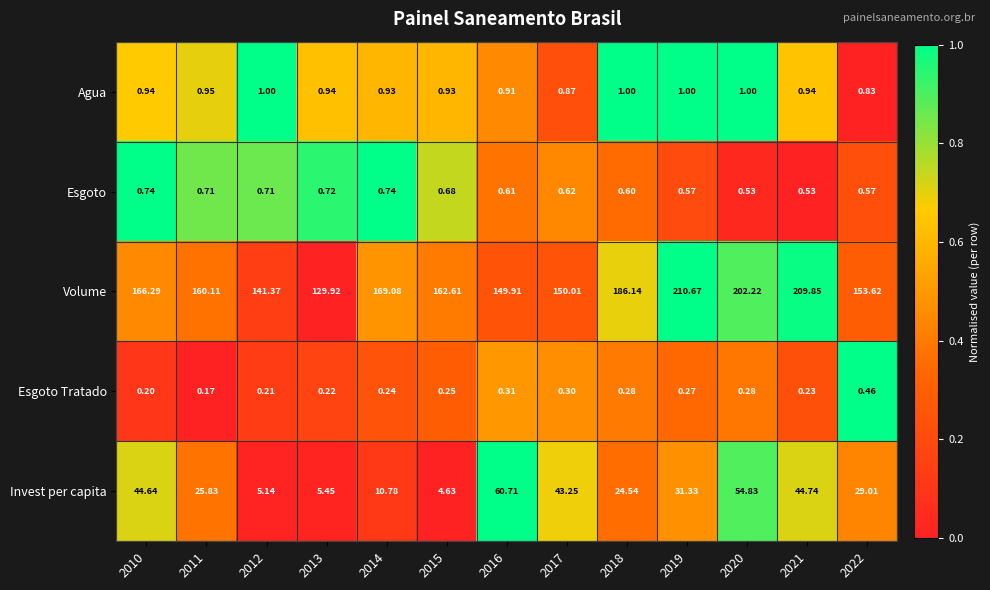

Rank the series by their maximum value, from lowest to highest.

Esgoto Tratado, Esgoto, Agua, Invest per capita, Volume